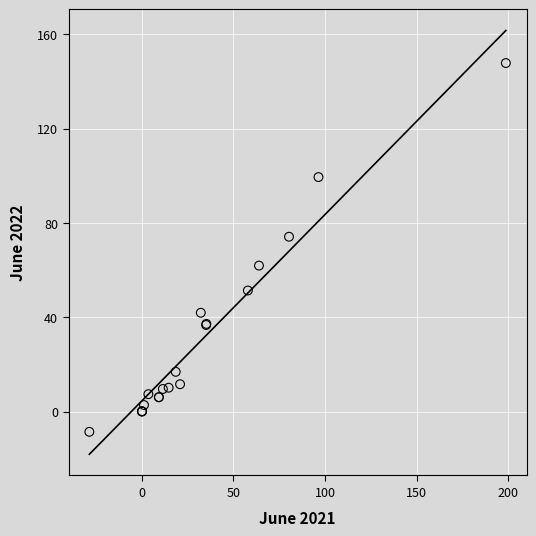

What Y value in the scatter plot is closest to 69?

74.1